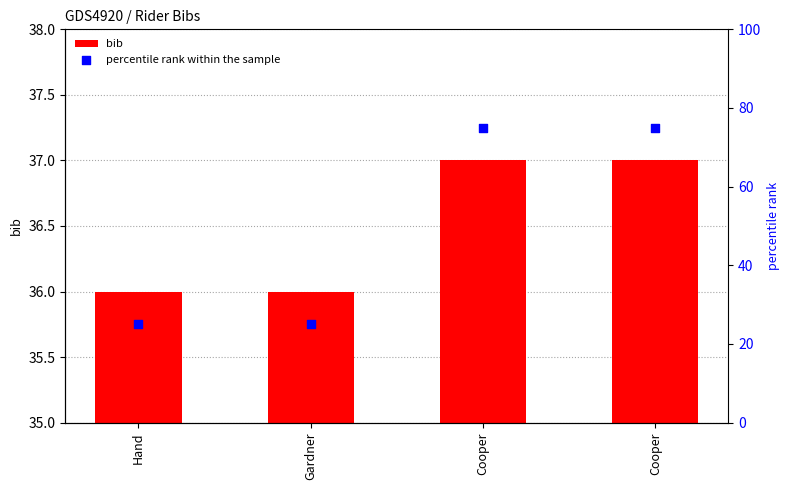

At how many categories does at least one series exceed 28?

4